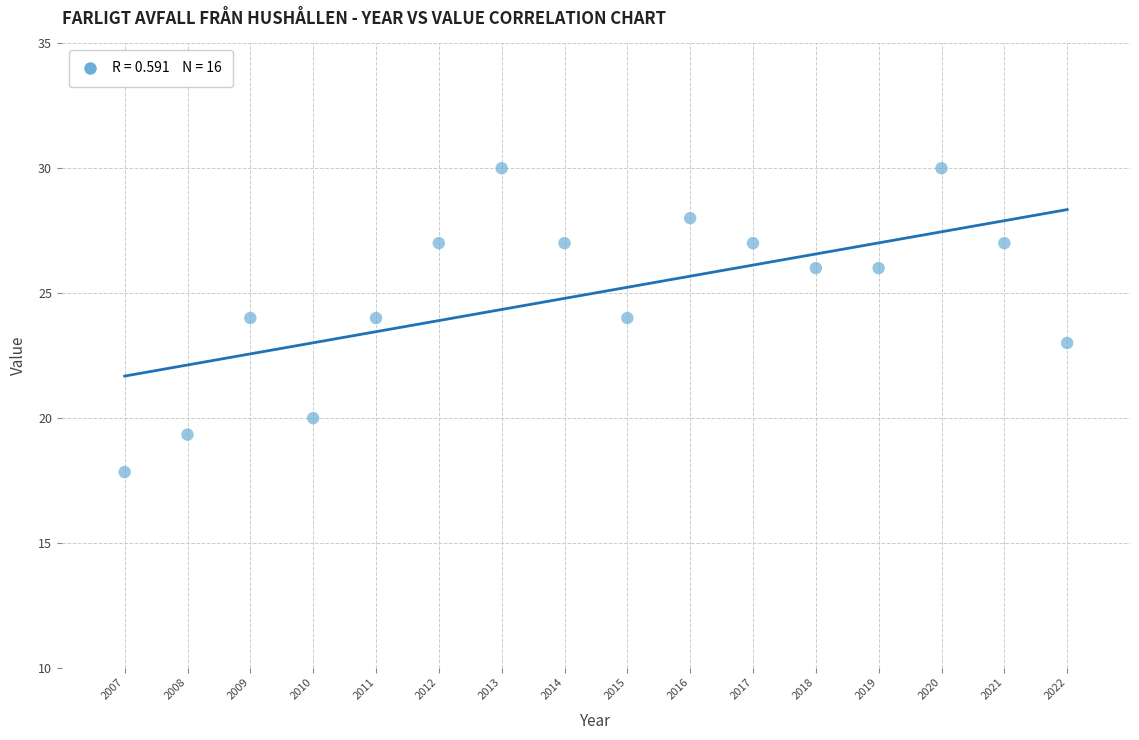

What is the range of Y values (max minus min)?

12.2